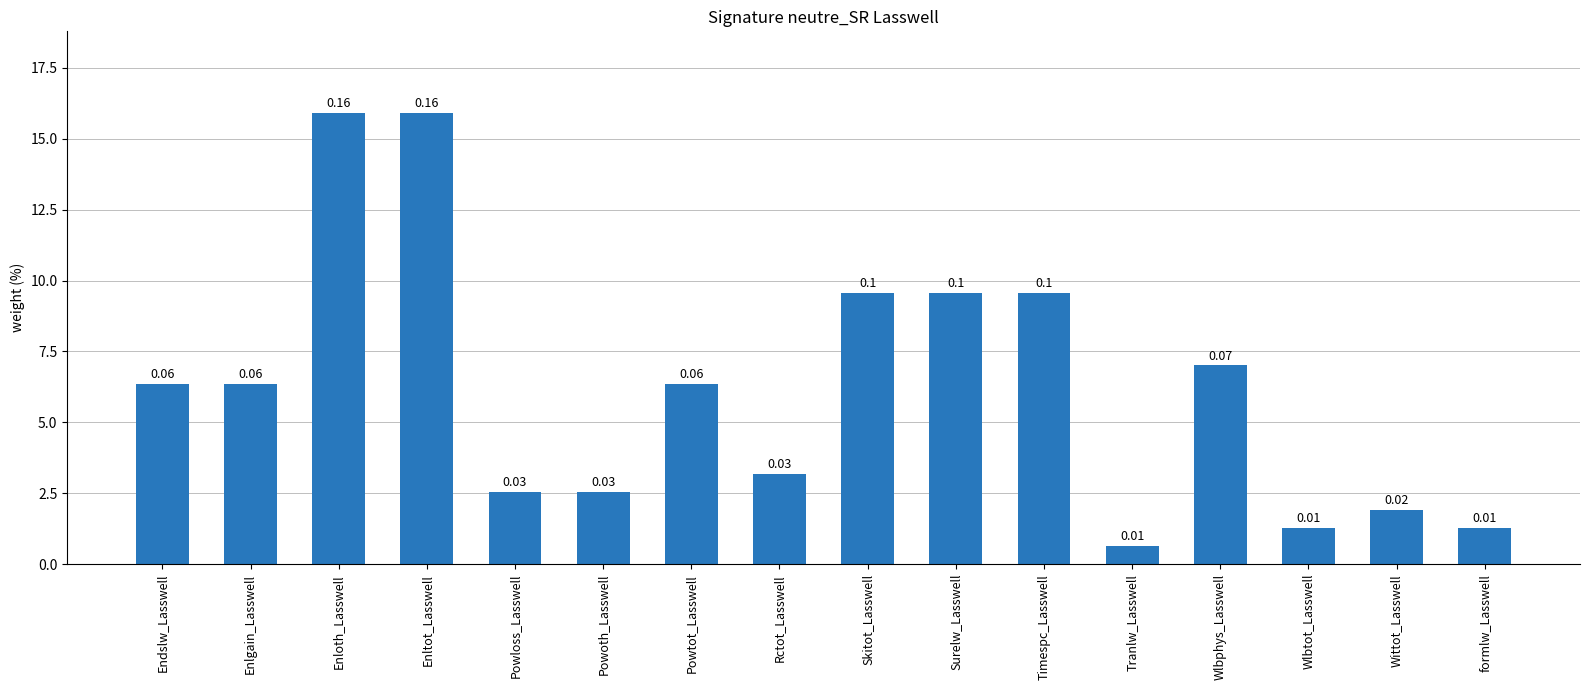

How many bars are there in total?

16